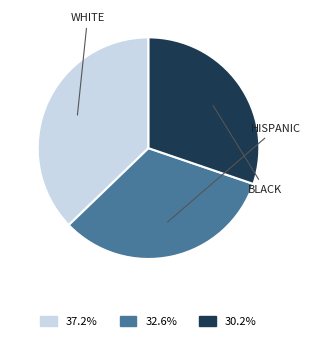

Count the number of slices in the pie.

3